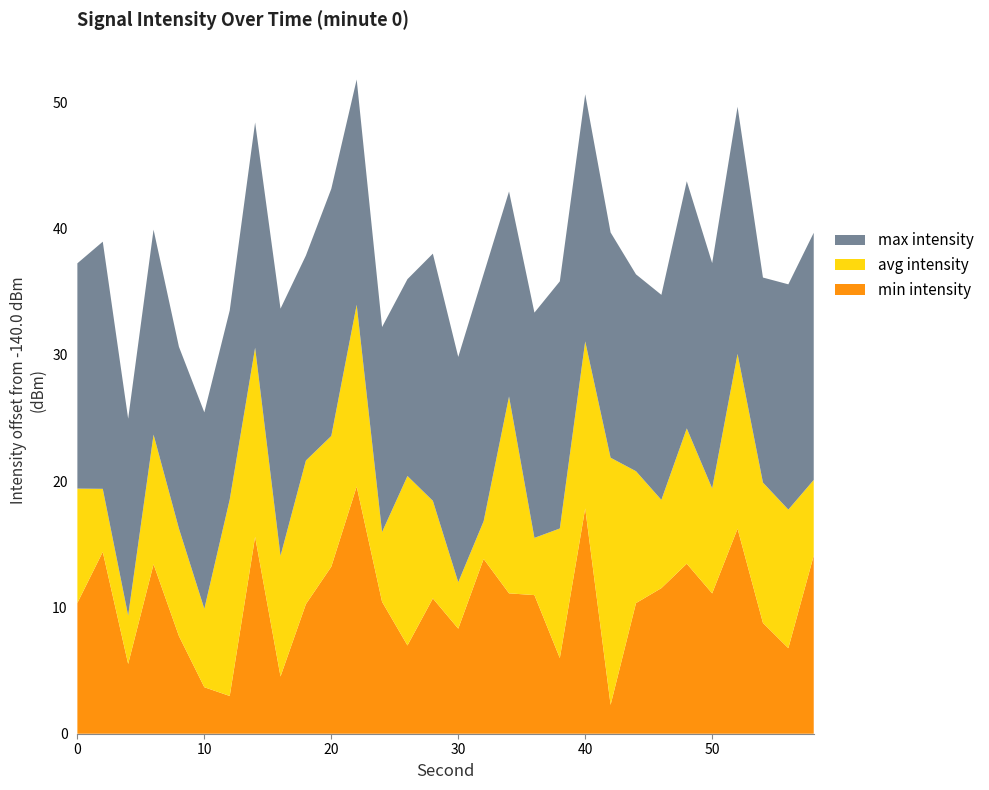

What is the maximum value for min intensity?

19.6